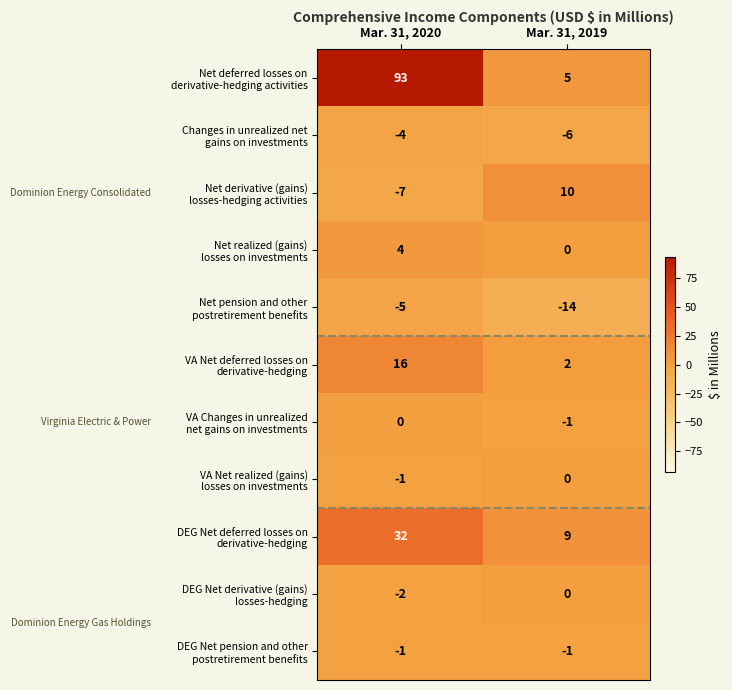

What is the difference between the highest and lowest values at Mar. 31, 2020?

100